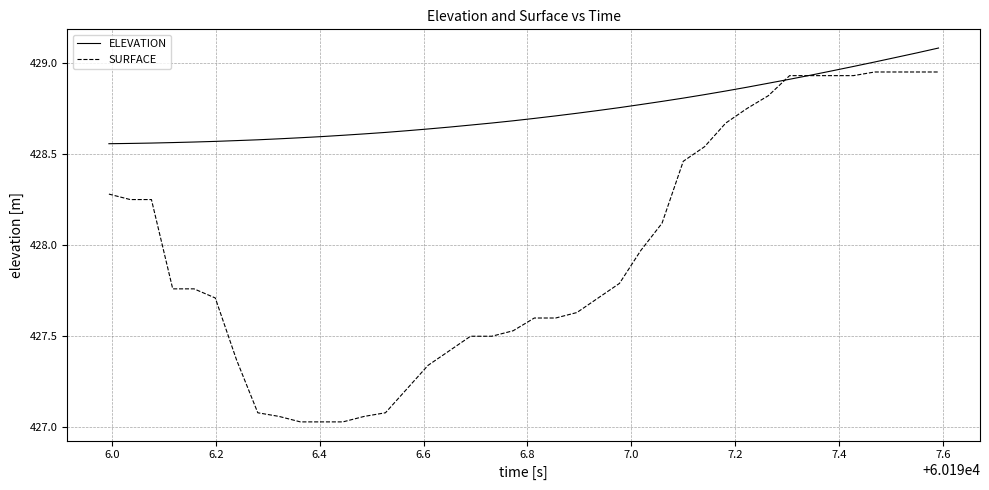

Which series has the largest total across all categories?

ELEVATION